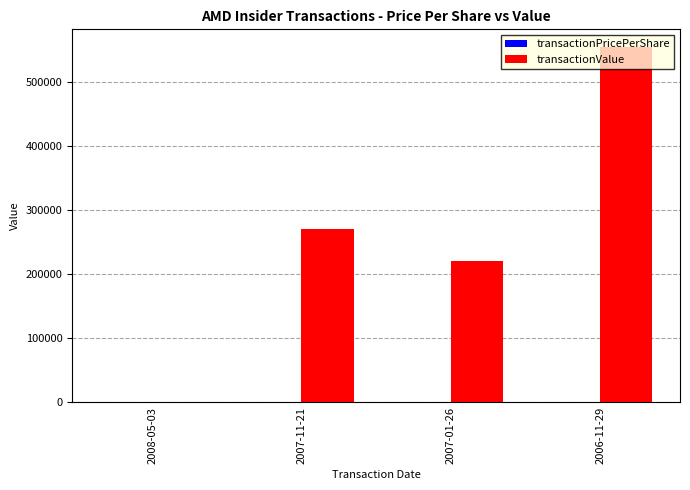

The value of transactionValue at 2006-11-29 is 806647.5. True or false?

False